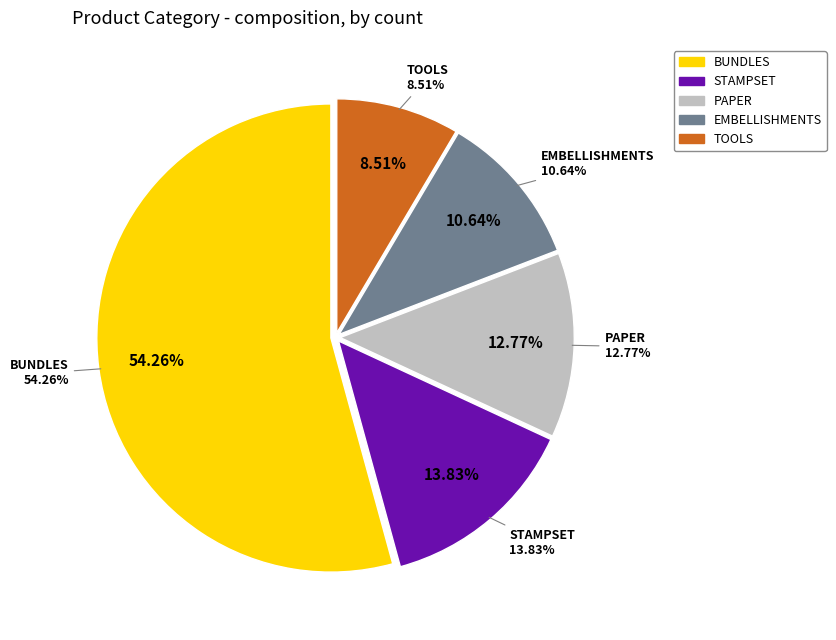

True or false: BUNDLES accounts for 61% of the total.

False